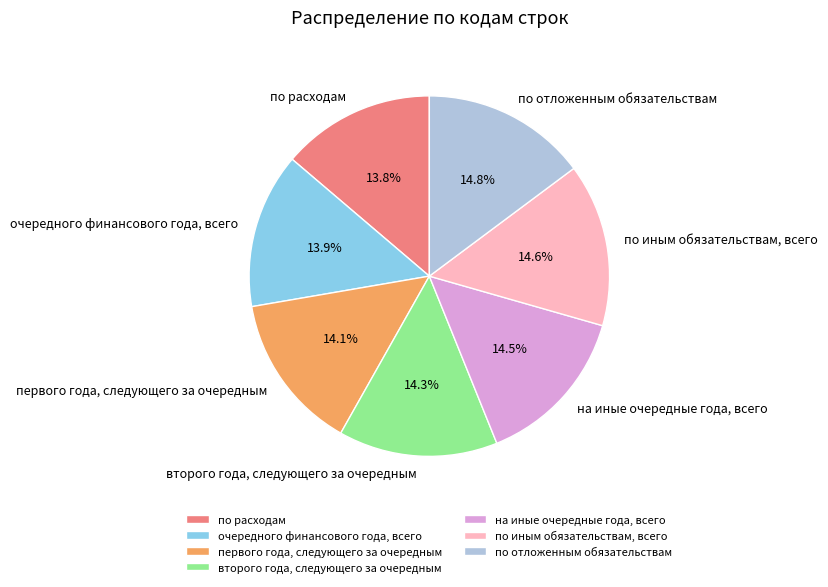

How many segments does this pie chart have?

7